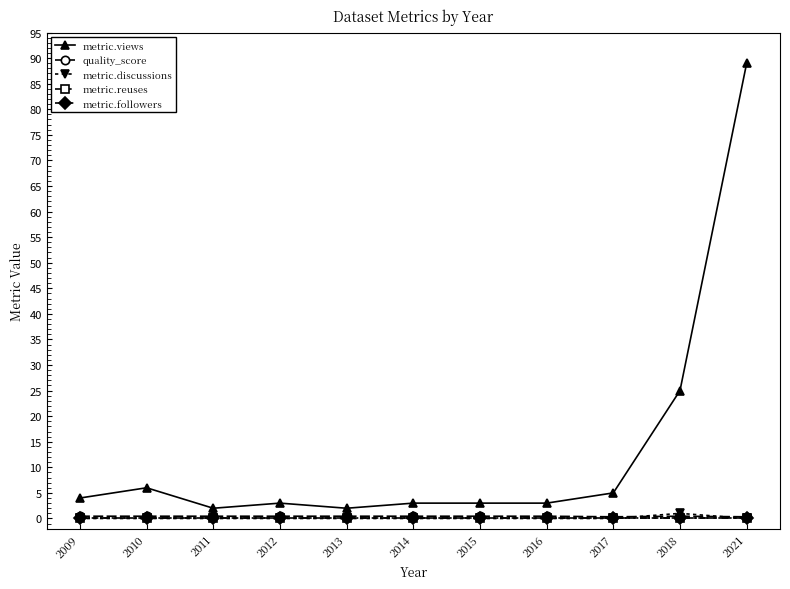

Is this an area chart (filled region under the line)?

No